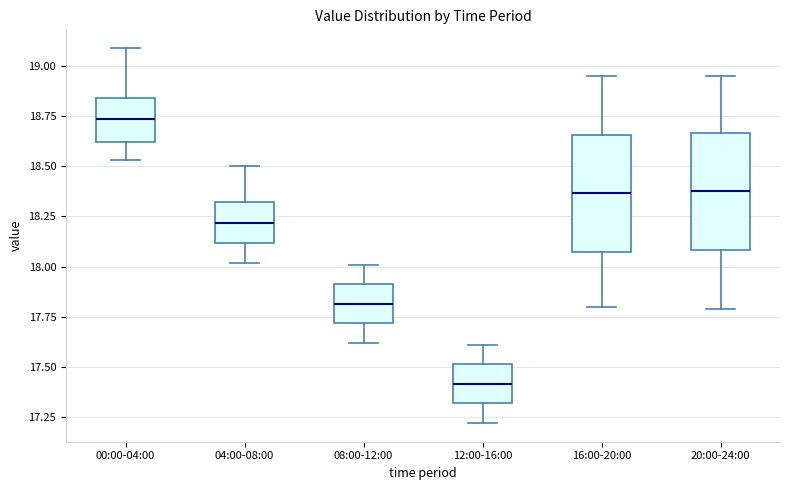

Where does the median line of the box for 12:00-16:00 sit on the y-axis? The values are not printed on the chart, so give them approximately, as read against the axis.

17.40